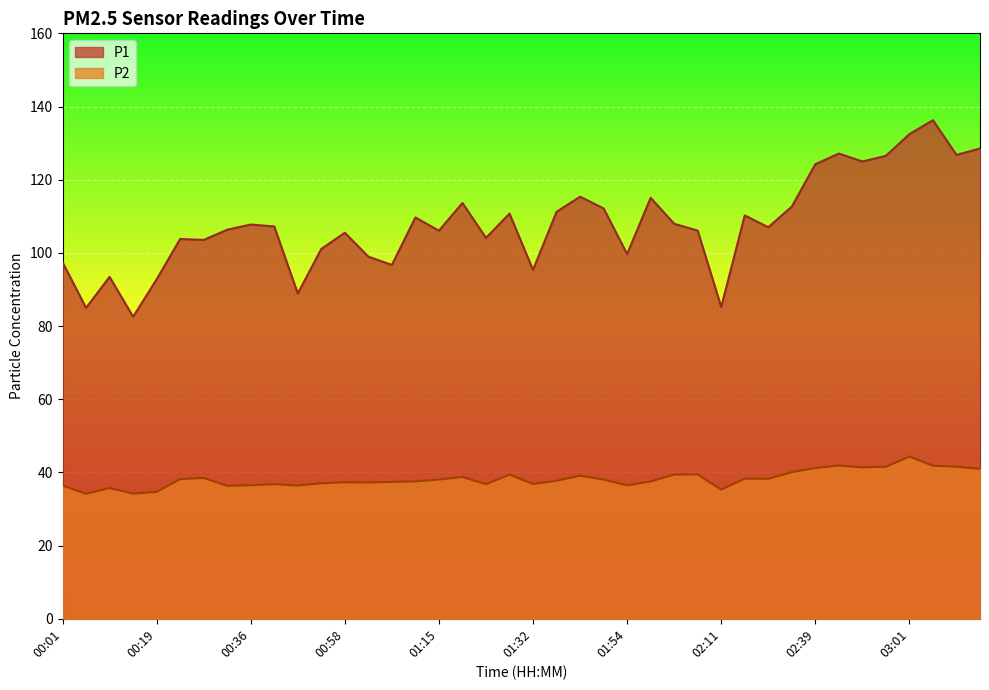

What position from the left is 00:27?

7